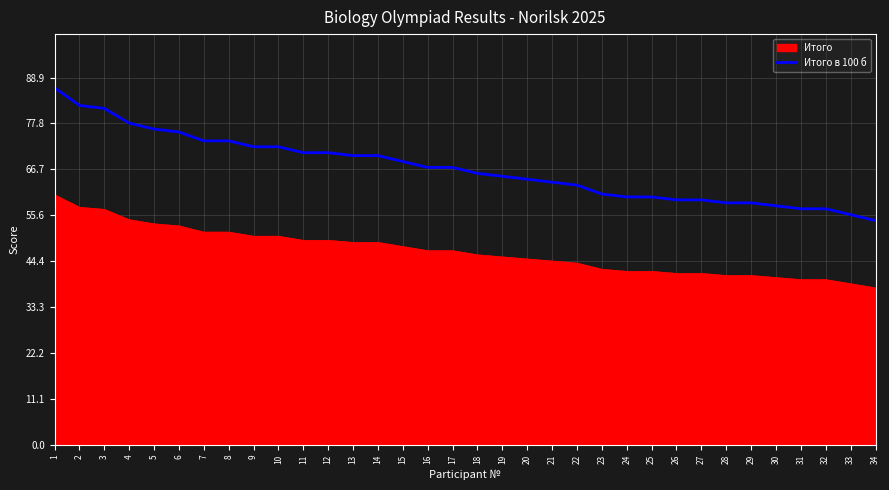

List the series in order of their overall mean, highest first.

Итого в 100 б, Итого